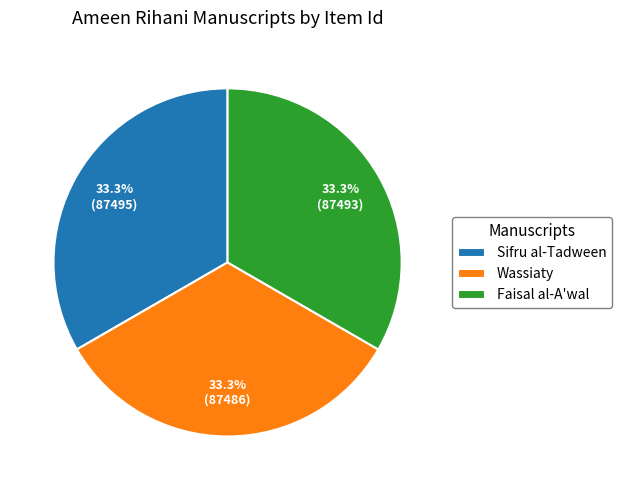

Is it true that Faisal al-A'wal is 47% of the pie?

False